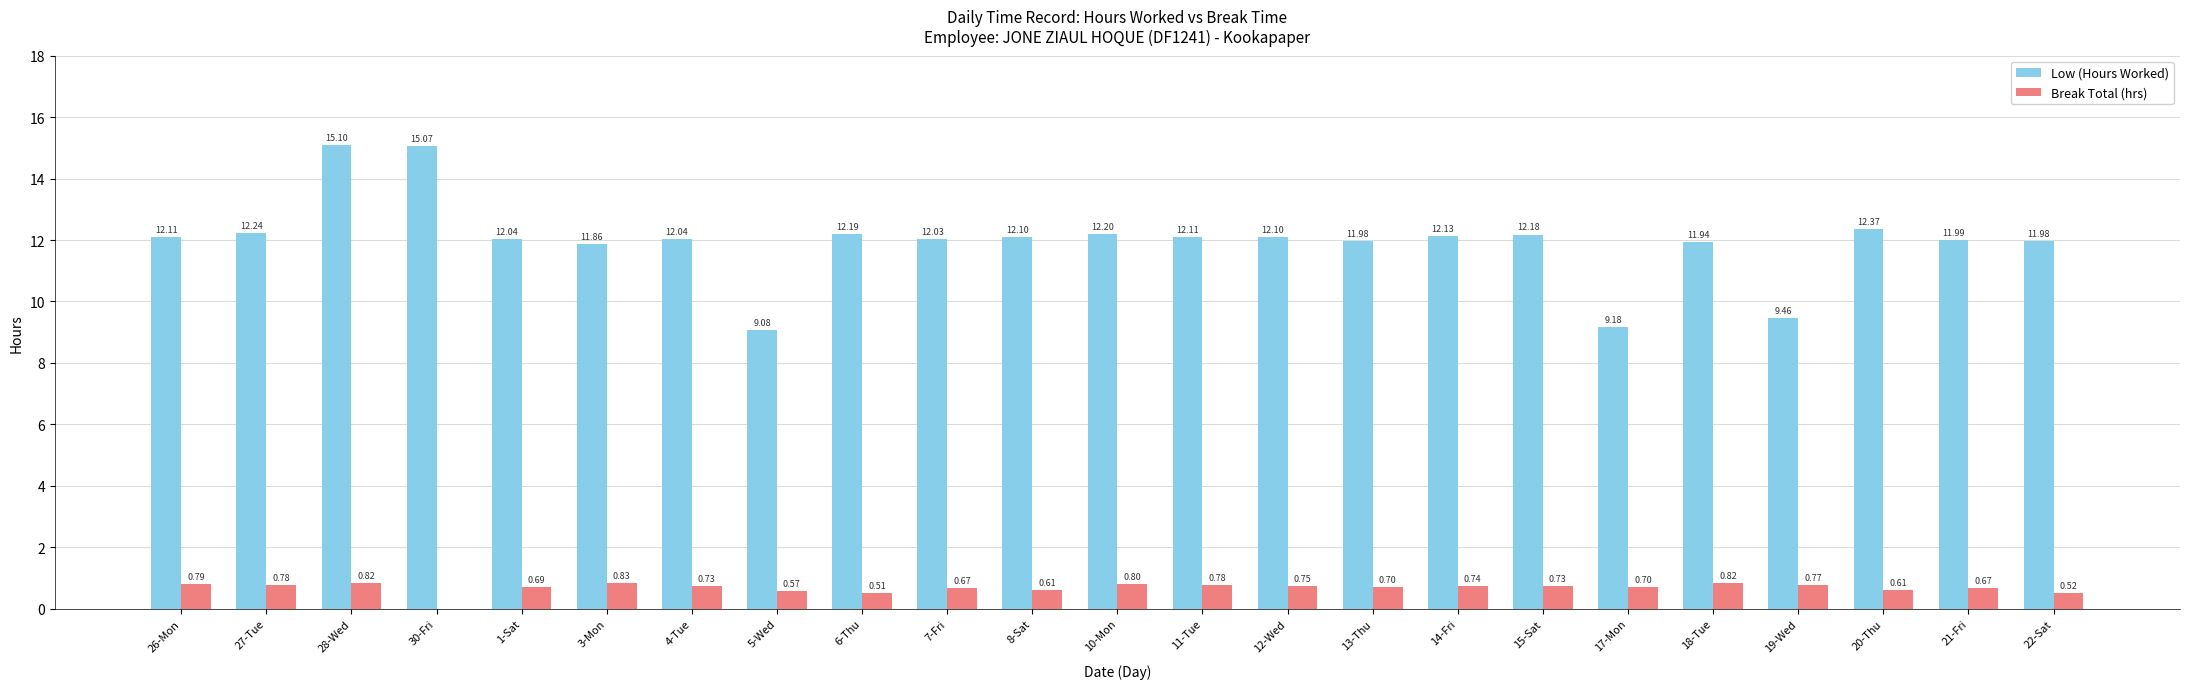

What is the sum of all Break Total (hrs) values?

15.6